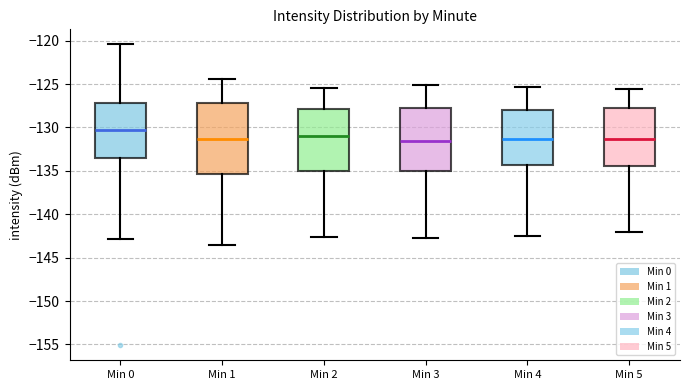

Reading left to right, transcribe this box plot: for each box, give where its median line is, the range the box spans, and where its two whiskers end, as read against the y-axis. The values are not printed on the chart, so give them approximately, as read against the axis.

Min 0: median -130.5, box -133.5 to -127.0, whiskers -143.0 to -120.5
Min 1: median -131.5, box -135.5 to -127.0, whiskers -143.5 to -124.5
Min 2: median -131.0, box -135.0 to -128.0, whiskers -142.5 to -125.5
Min 3: median -131.5, box -135.0 to -127.5, whiskers -142.5 to -125.0
Min 4: median -131.5, box -134.5 to -128.0, whiskers -142.5 to -125.5
Min 5: median -131.5, box -134.5 to -127.5, whiskers -142.0 to -125.5